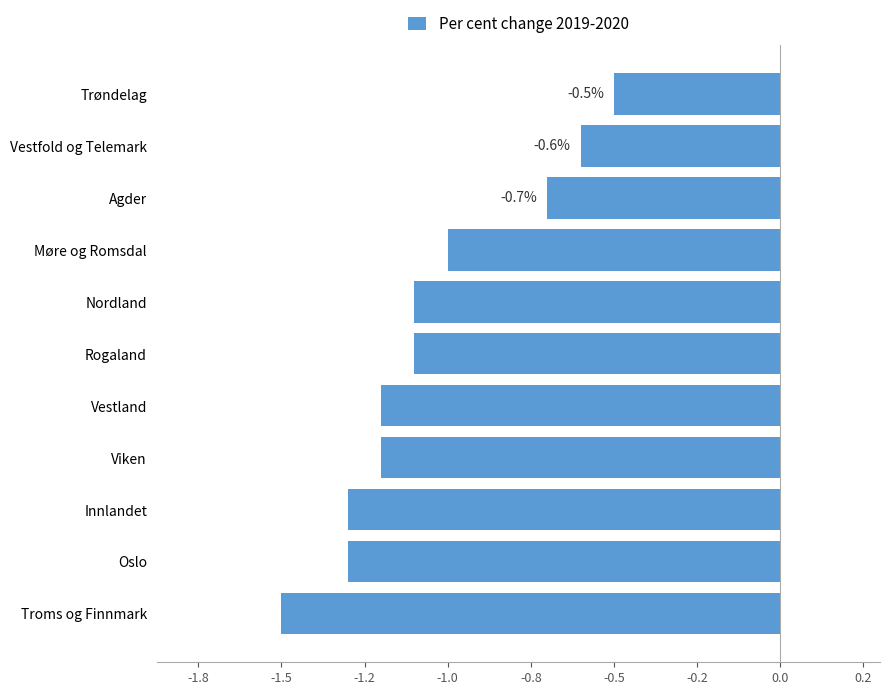

How many values are between -1 and 0?

4